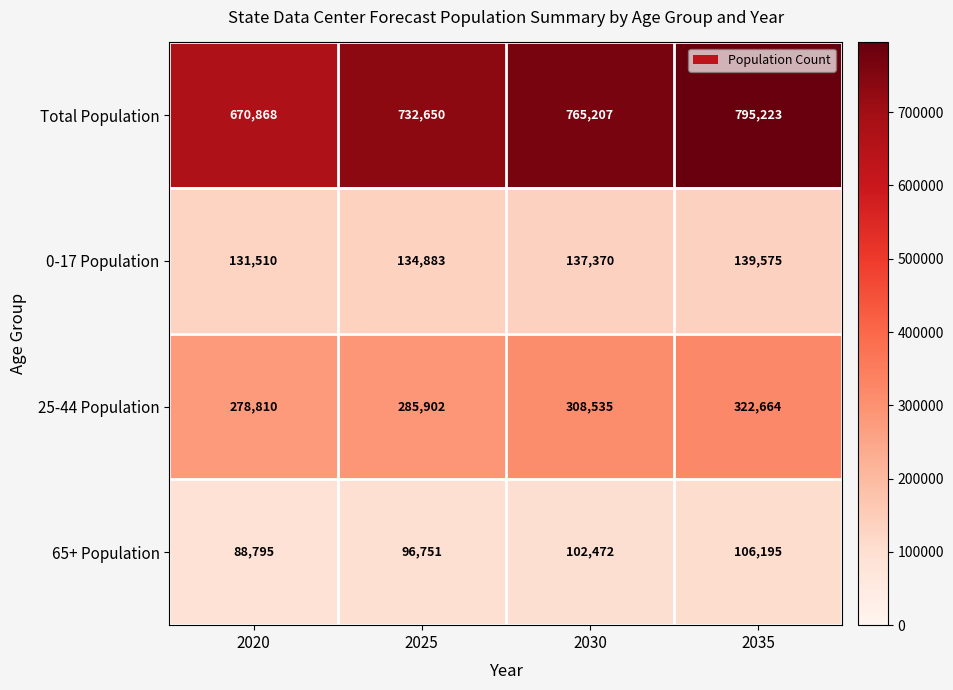

List the series in order of their peak value, lowest first.

65+ Population, 0-17 Population, 25-44 Population, Total Population